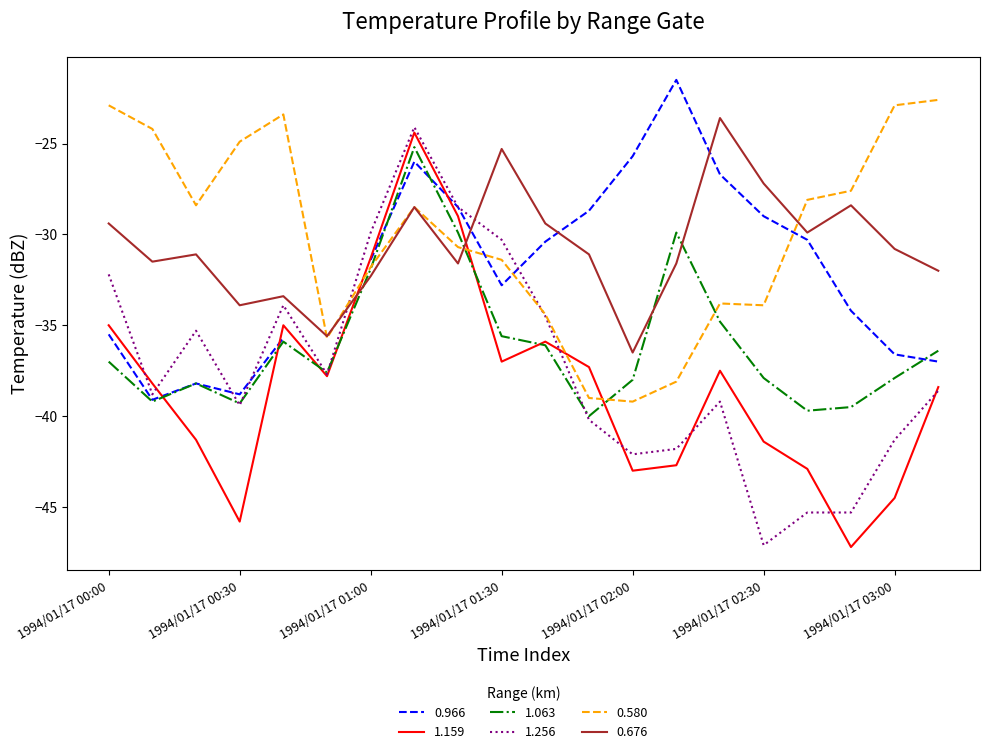

Where is 1.159 nearest to the value -35?

1994/01/17 00:00